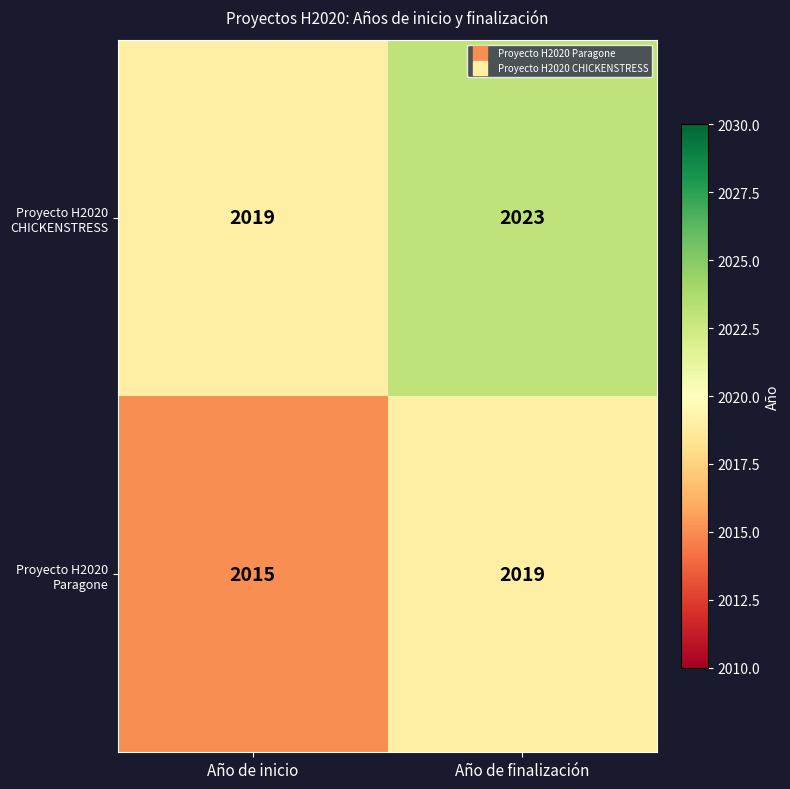

How many series are shown in this chart?

2